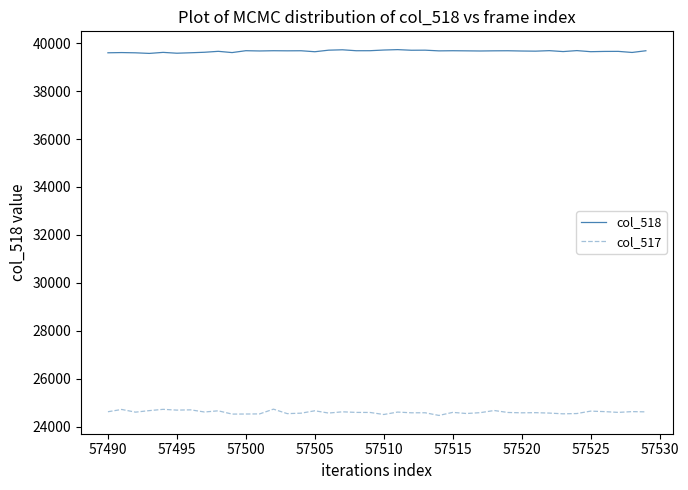

True or false: col_517 has more than 2 points higher than both neighbors.

True